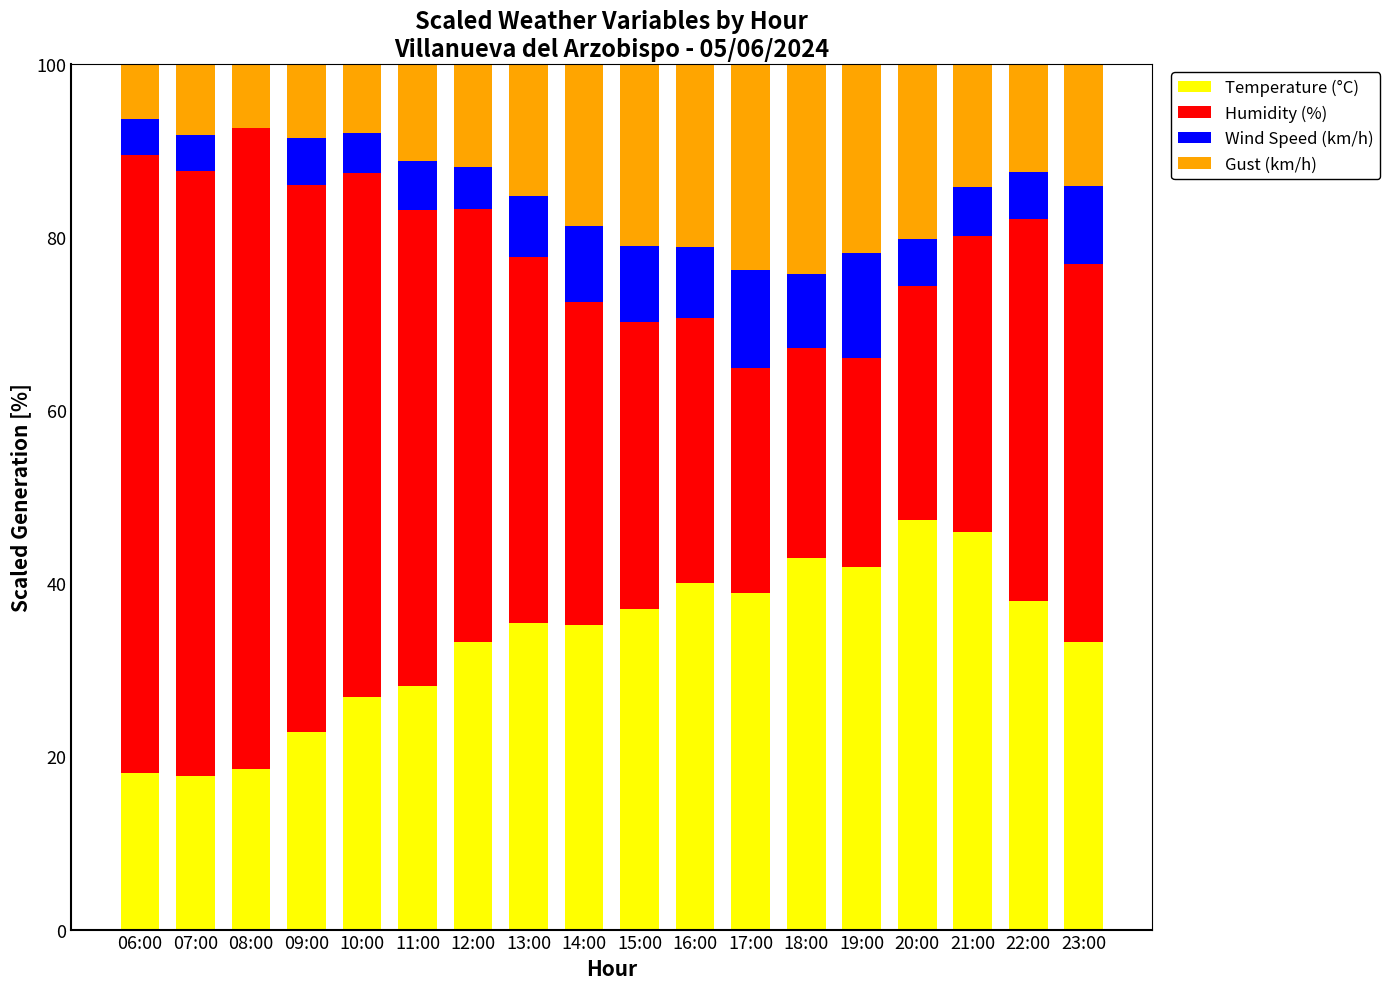

What is the total value across all series at 14:00?

100.0